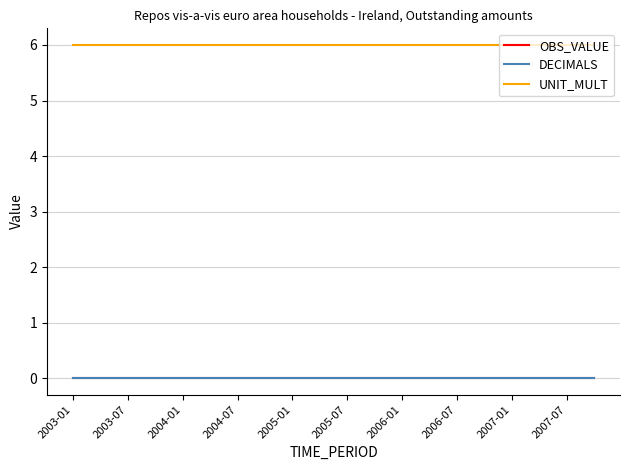

What are all the series names shown in the legend?

OBS_VALUE, DECIMALS, UNIT_MULT